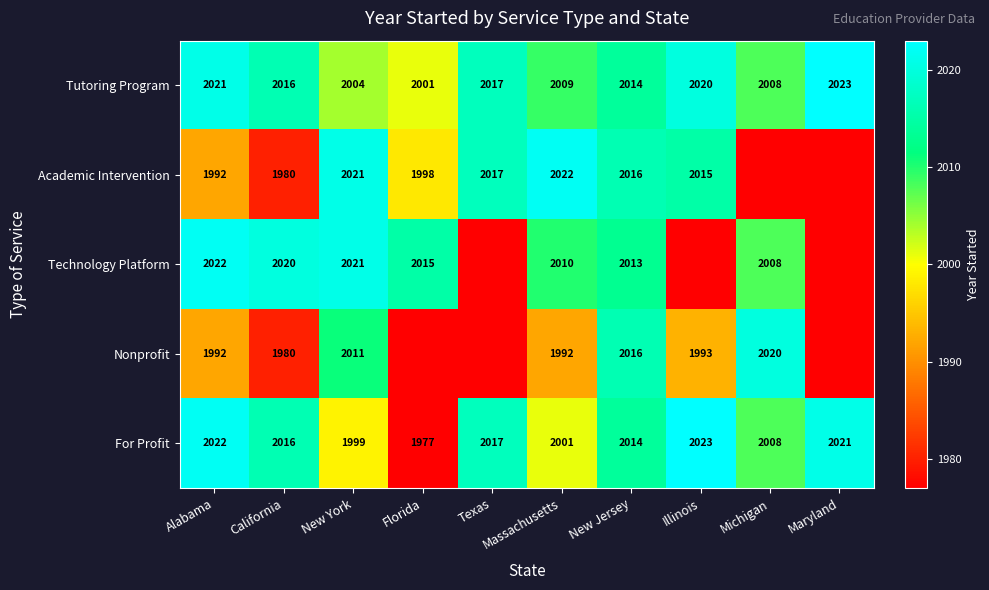

What is the spread (max minus min) of values at Massachusetts?

30